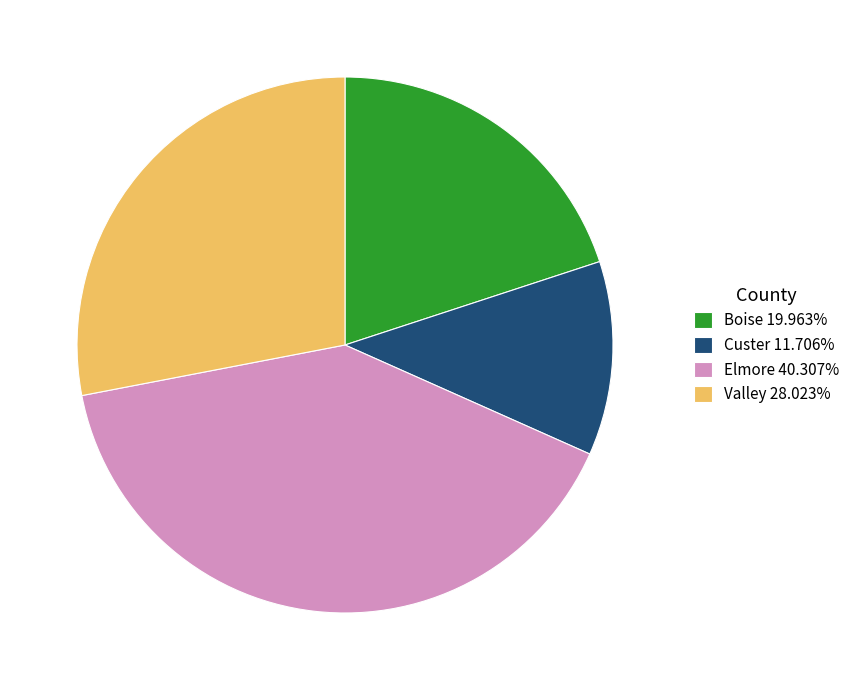

True or false: Custer accounts for 2% of the total.

False